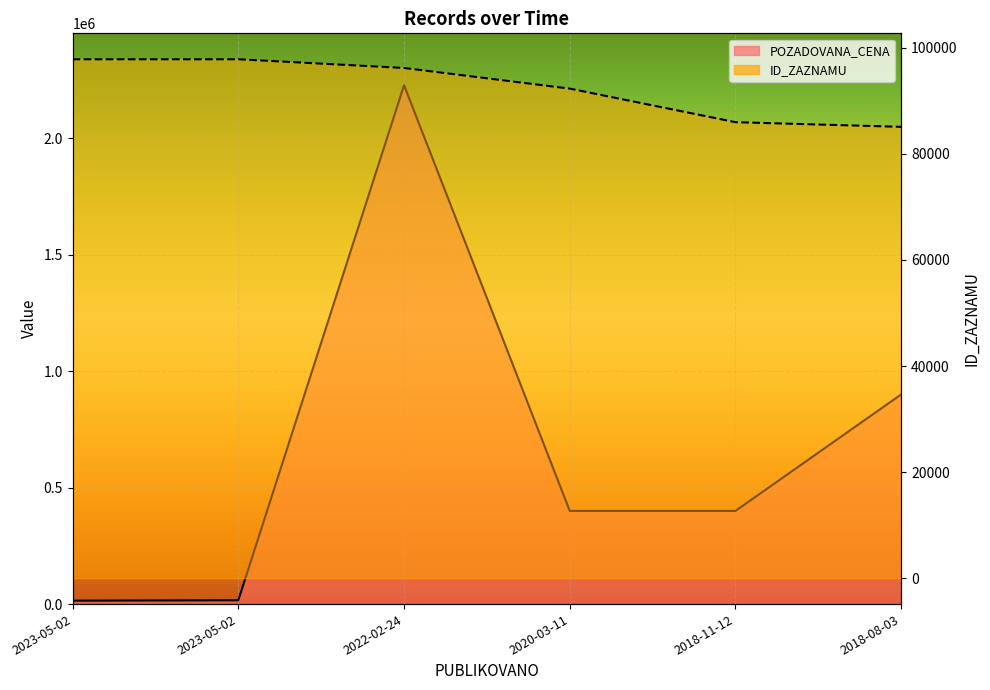

Which series has the largest range (max minus min)?

POZADOVANA_CENA